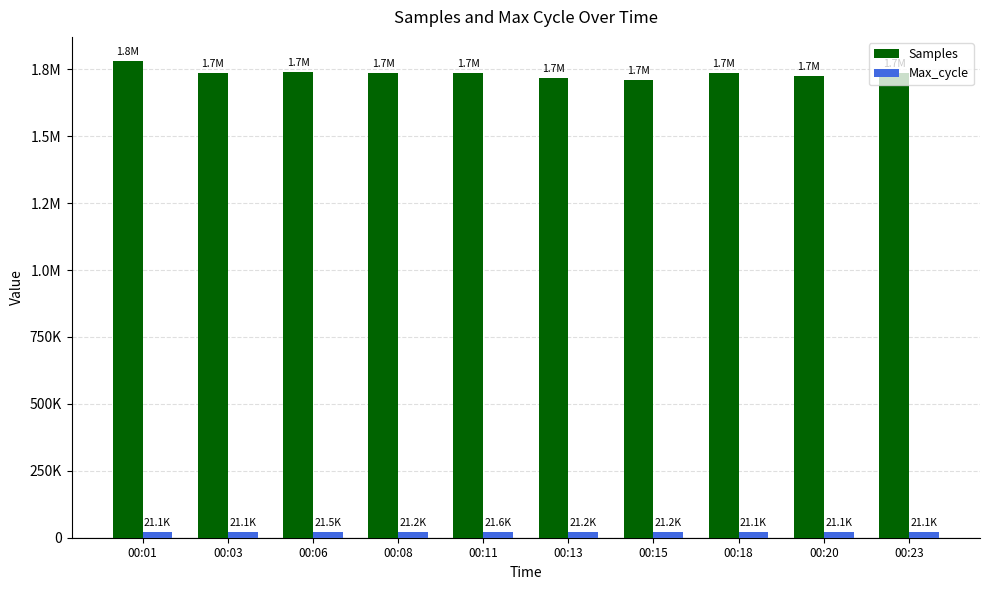

What is the average value of the Samples series?

1735373